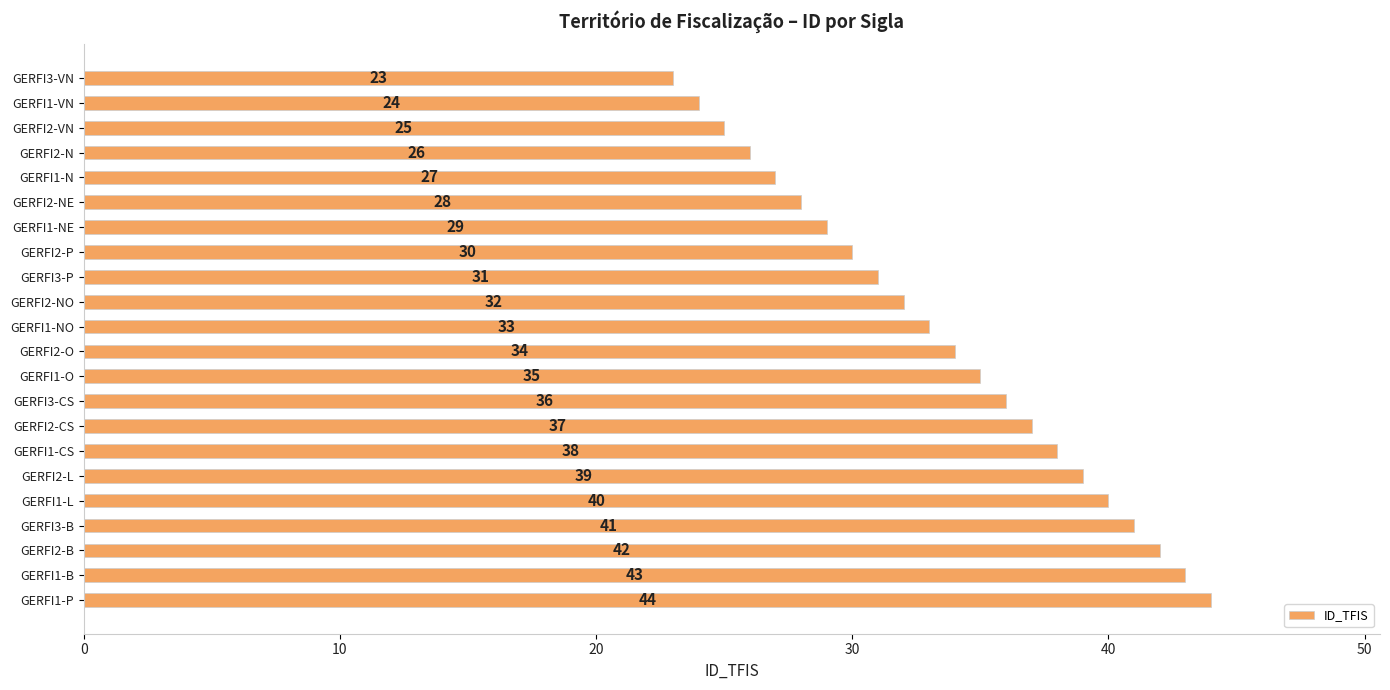

Where is the data nearest to the value 33?

GERFI1-NO